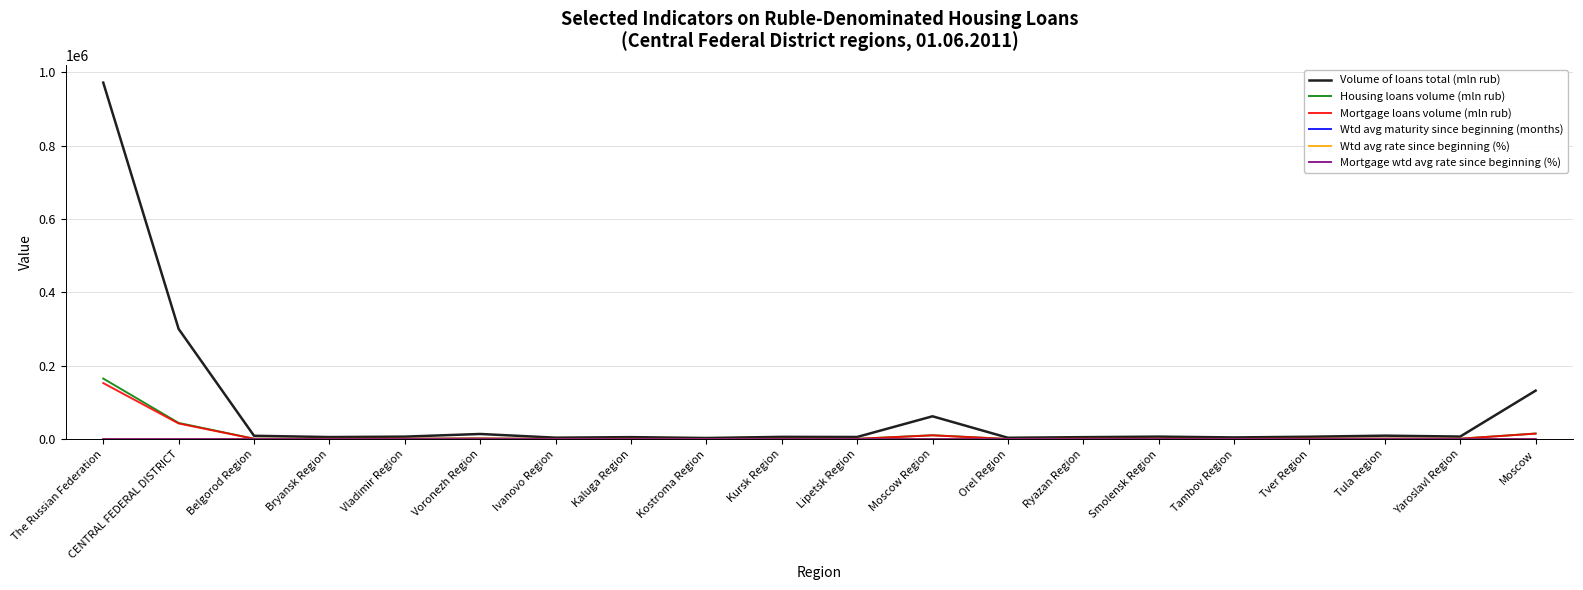

Which series has the widest spread of values?

Volume of loans total (mln rub)